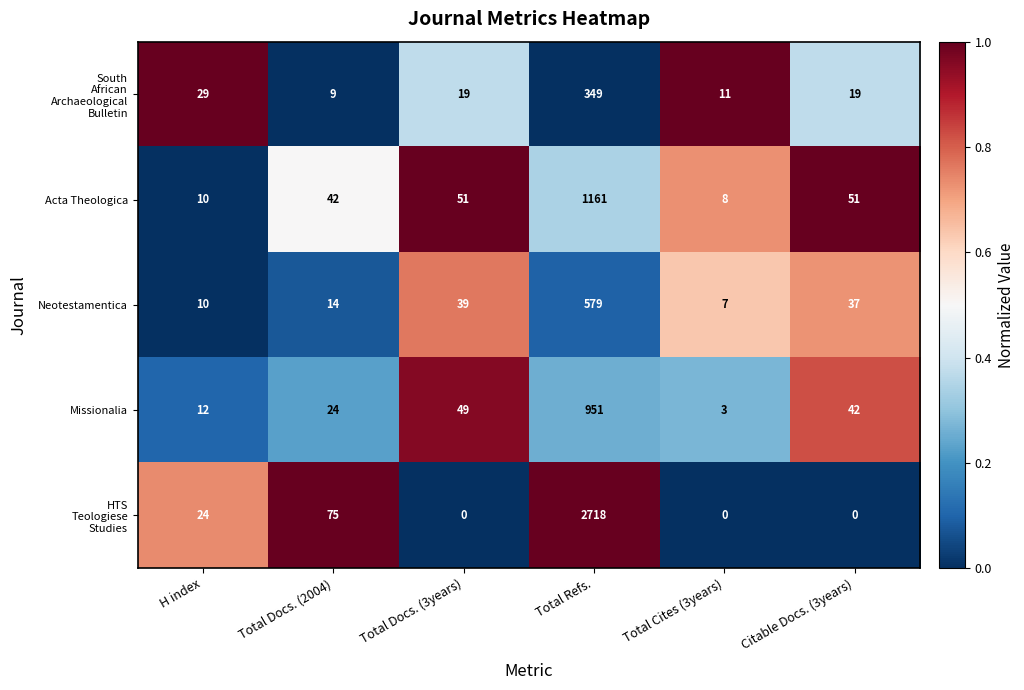

What is the approximate value of Missionalia at Citable Docs. (3years), to the nearest 10?

40